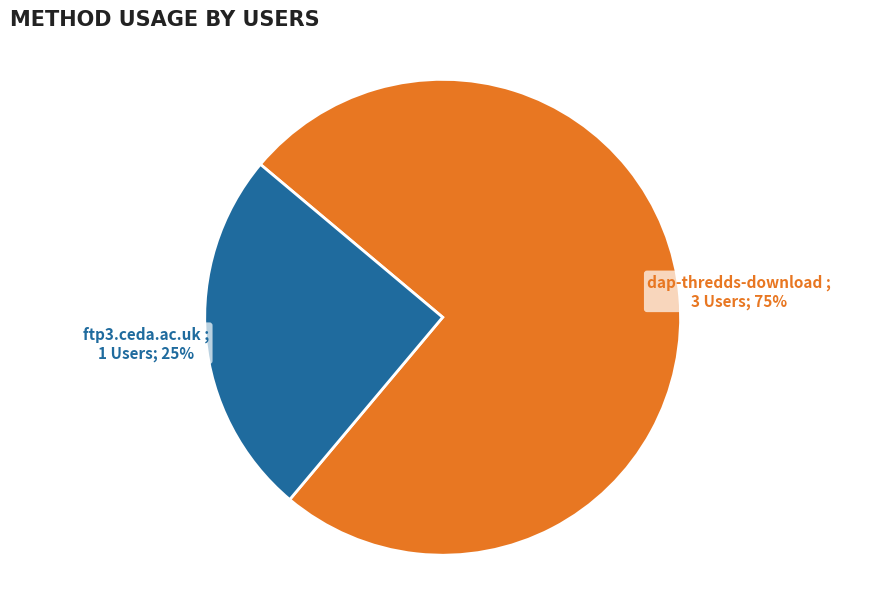

Is it true that dap-thredds-download is 75% of the pie?

True